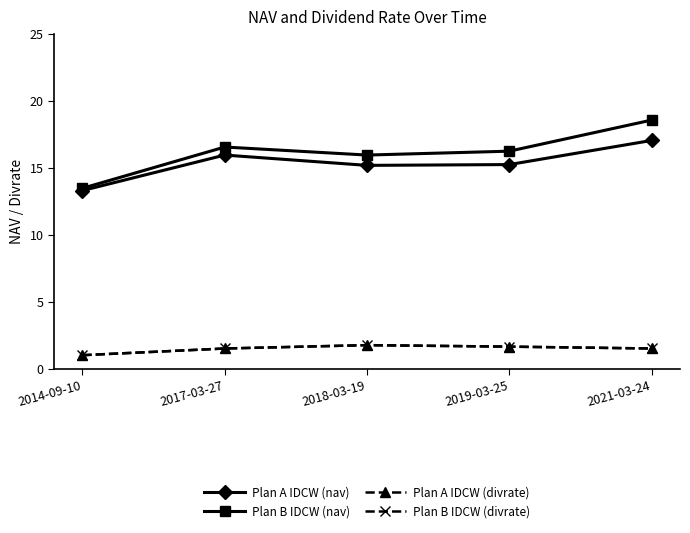

What position from the right is 2017-03-27?

4